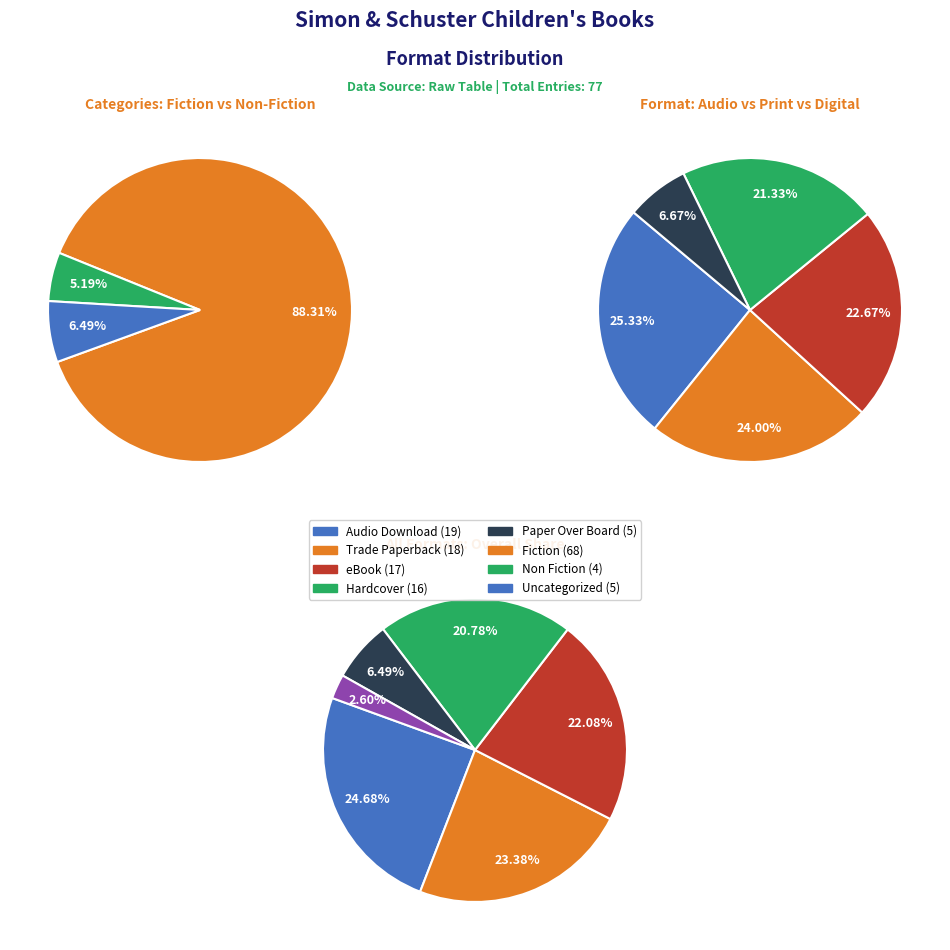

Approximately how many times larger is the value at Hardcover compared to Paper Over Board?

3.2